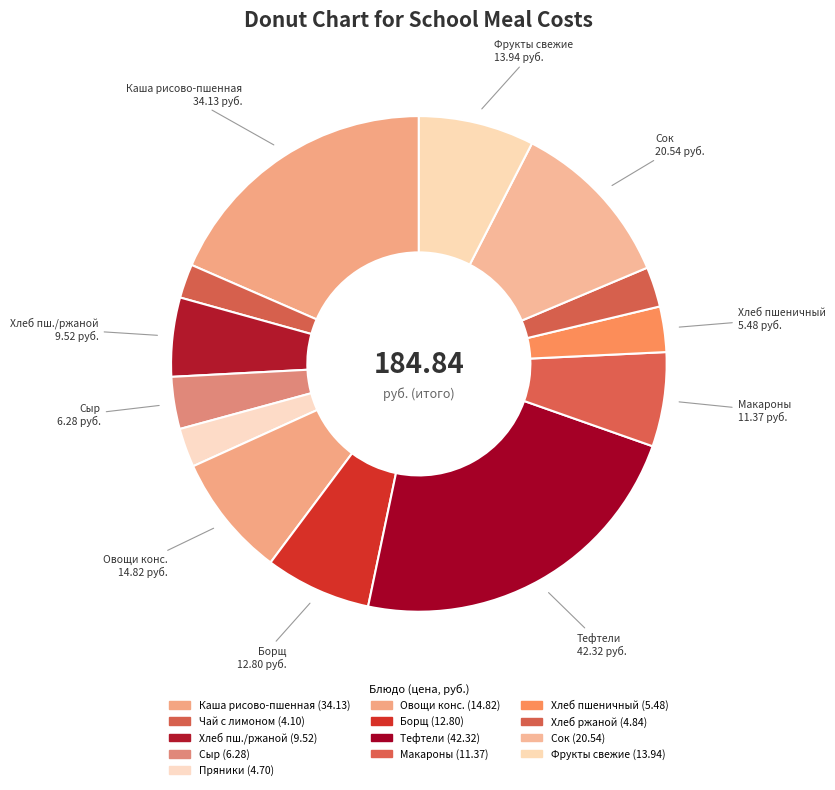

How many slices are in this pie chart?

13